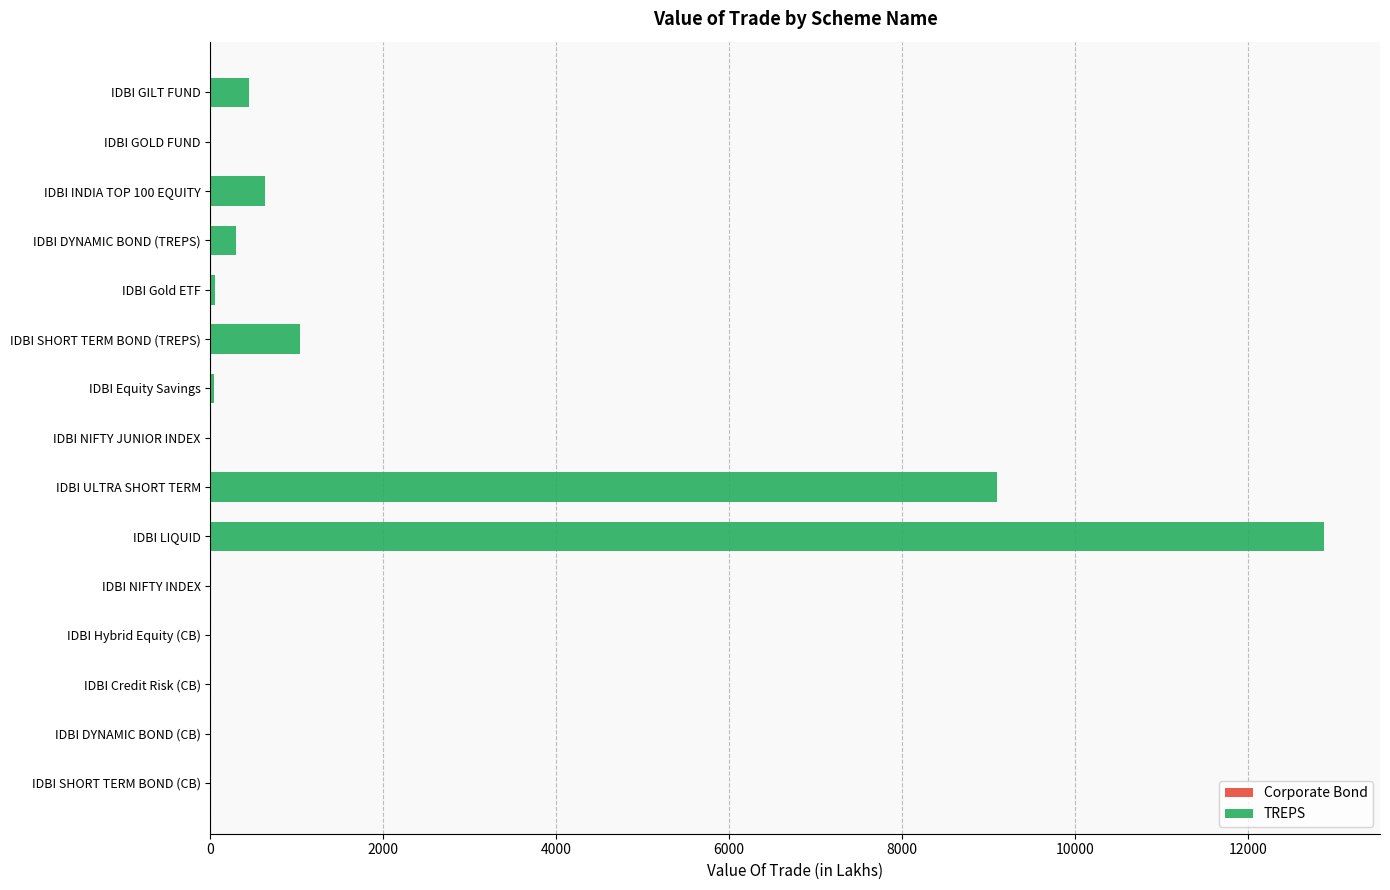

At which category is the sum across all series the highest?

IDBI LIQUID